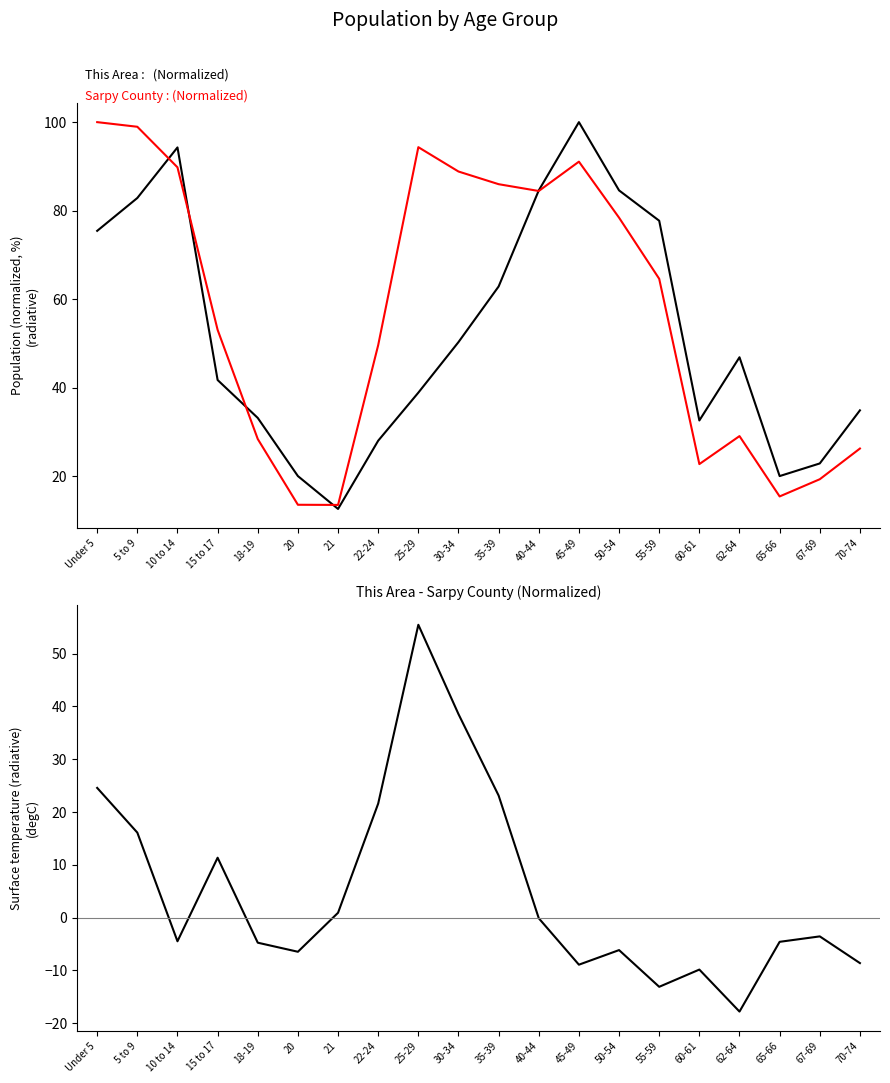

What is the label of the 17th point from the left?

62-64